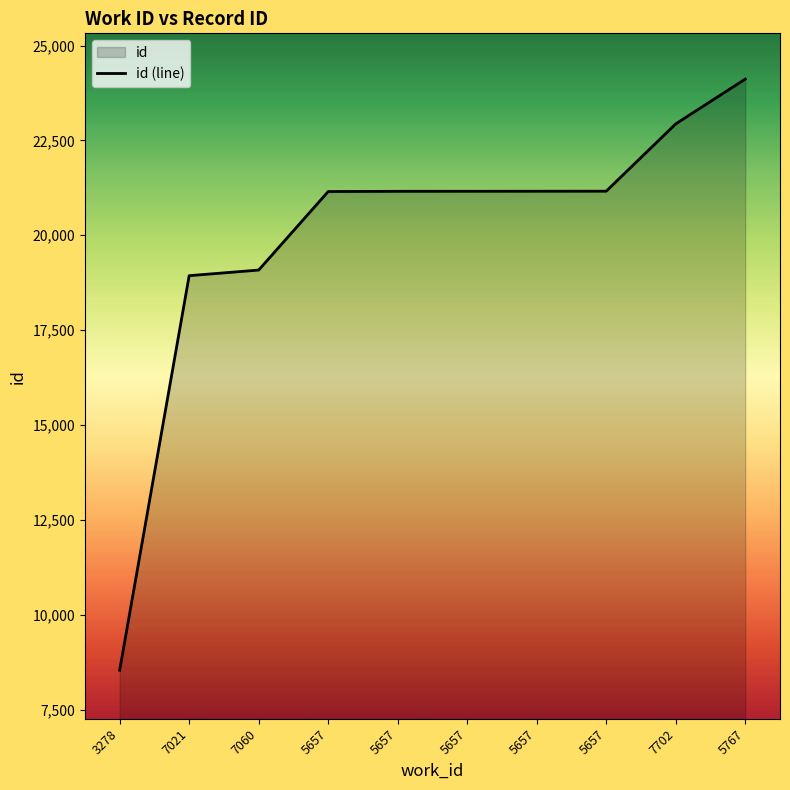

At which category does the chart reach its minimum across all series?

3278